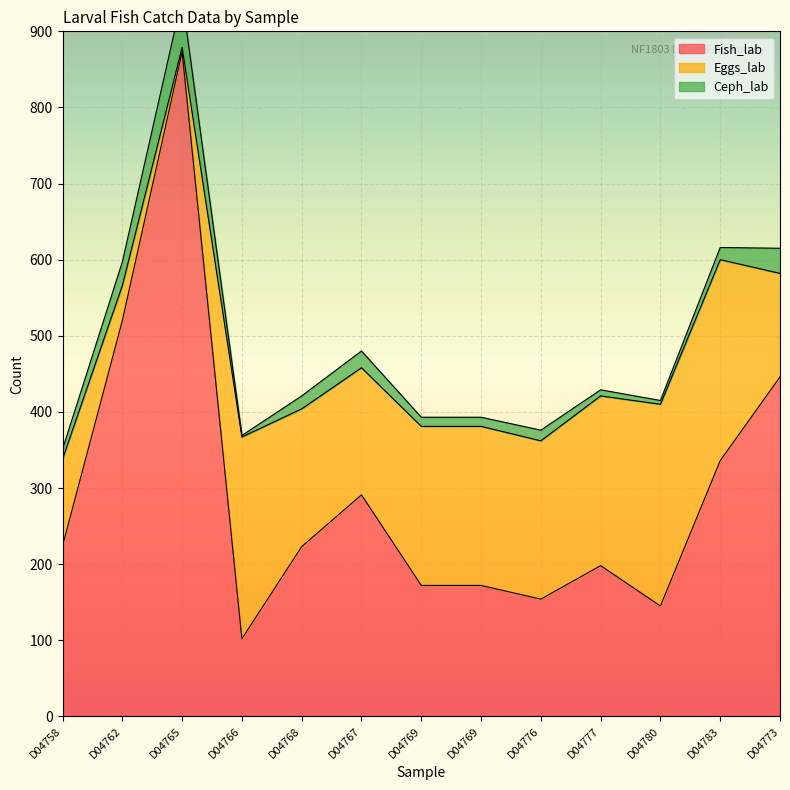

How many values in the Eggs_lab series are below 208?

6